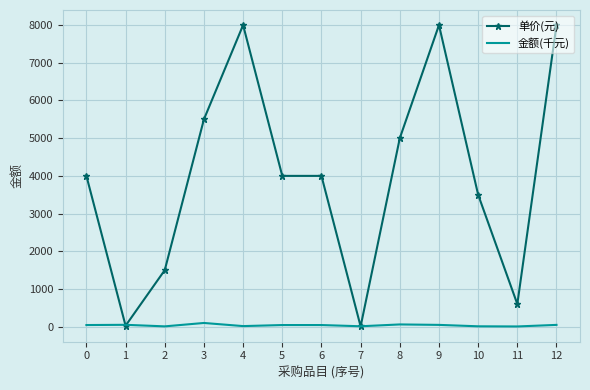

List the series in order of their overall mean, highest first.

单价(元), 金额(千元)